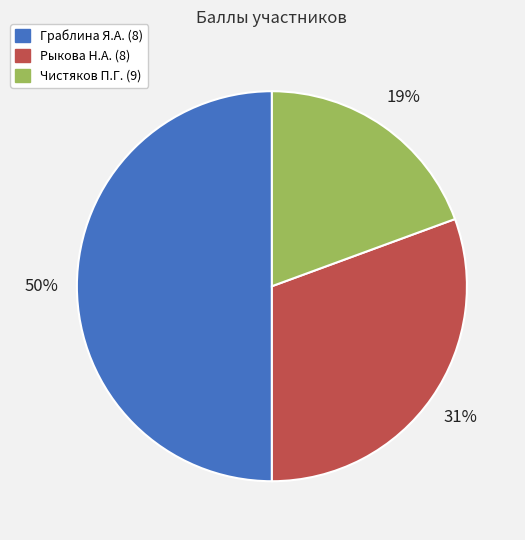

True or false: Чистяков П.Г. (9) accounts for 19% of the total.

True